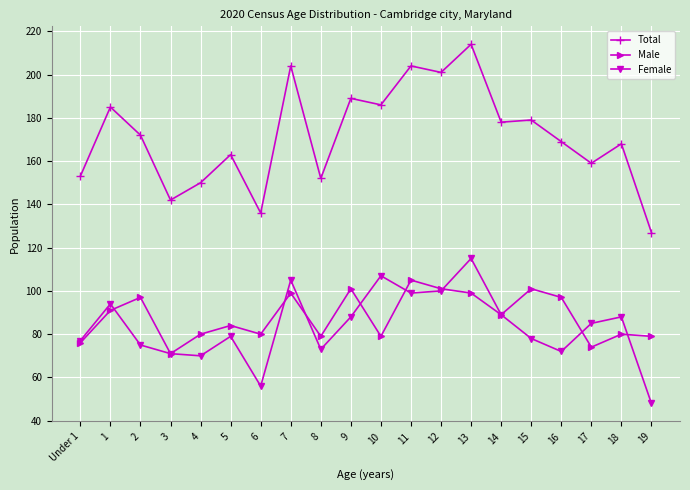

What is the maximum value for Female?

115